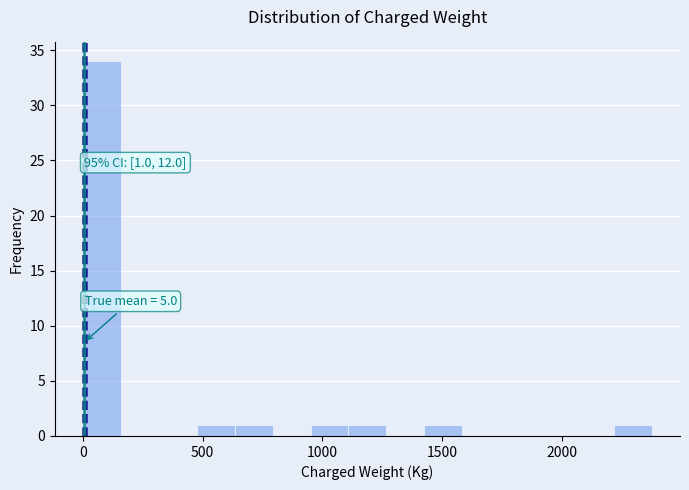

Around what value on the x-axis is the tallest bar? Give the approximate position of its centre, as read against the axis.

100